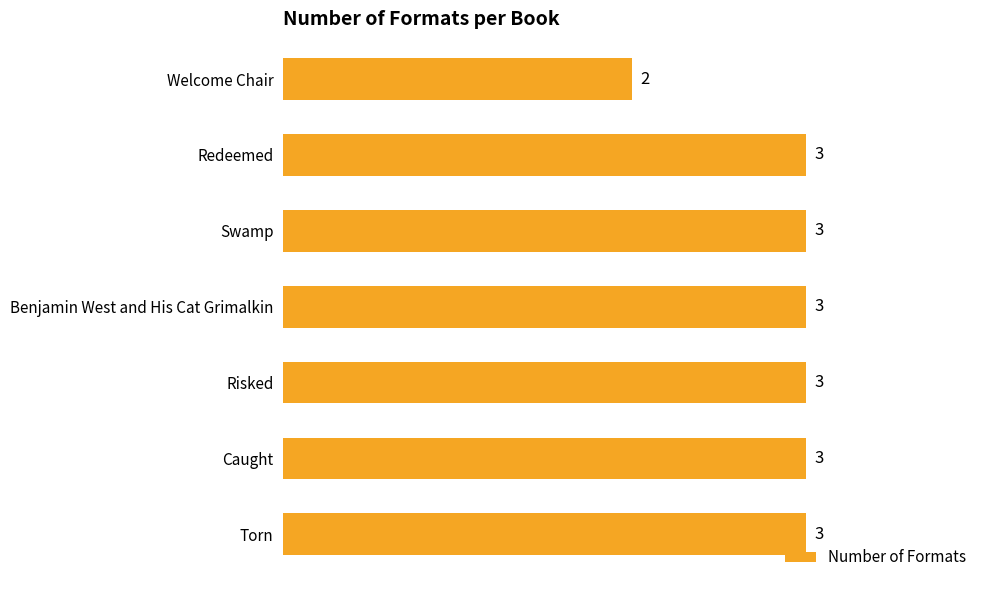

What is the minimum value shown in the chart?

2